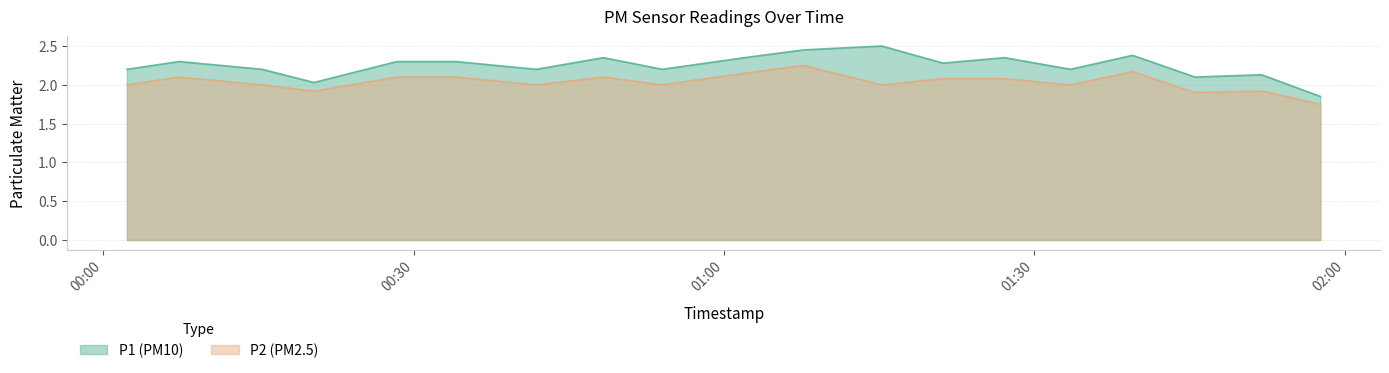

True or false: P2 and P1 cross at least once.

False